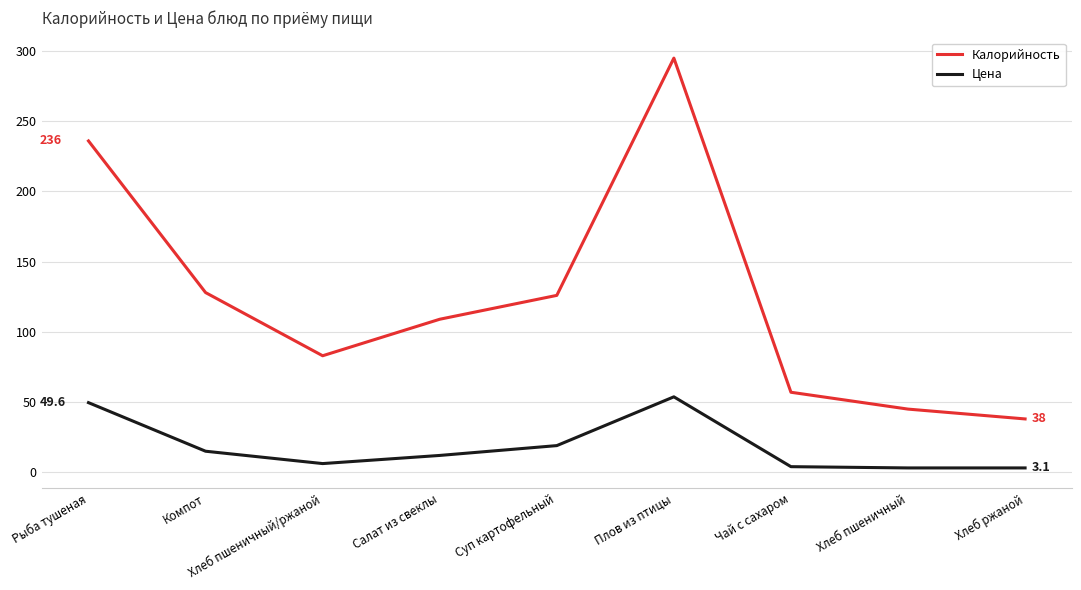

Which series has the largest range (max minus min)?

Калорийность